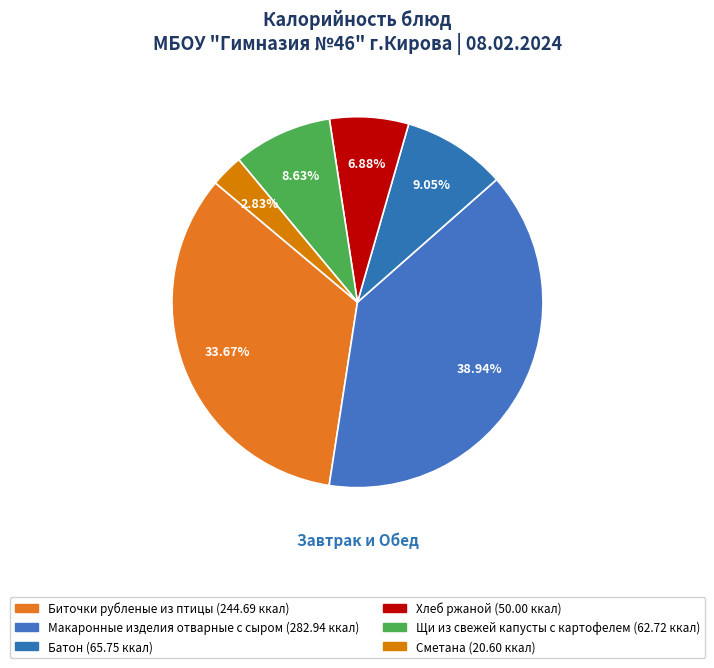

Which has a higher value, Хлеб ржаной or Щи из свежей капусты с картофелем?

Щи из свежей капусты с картофелем